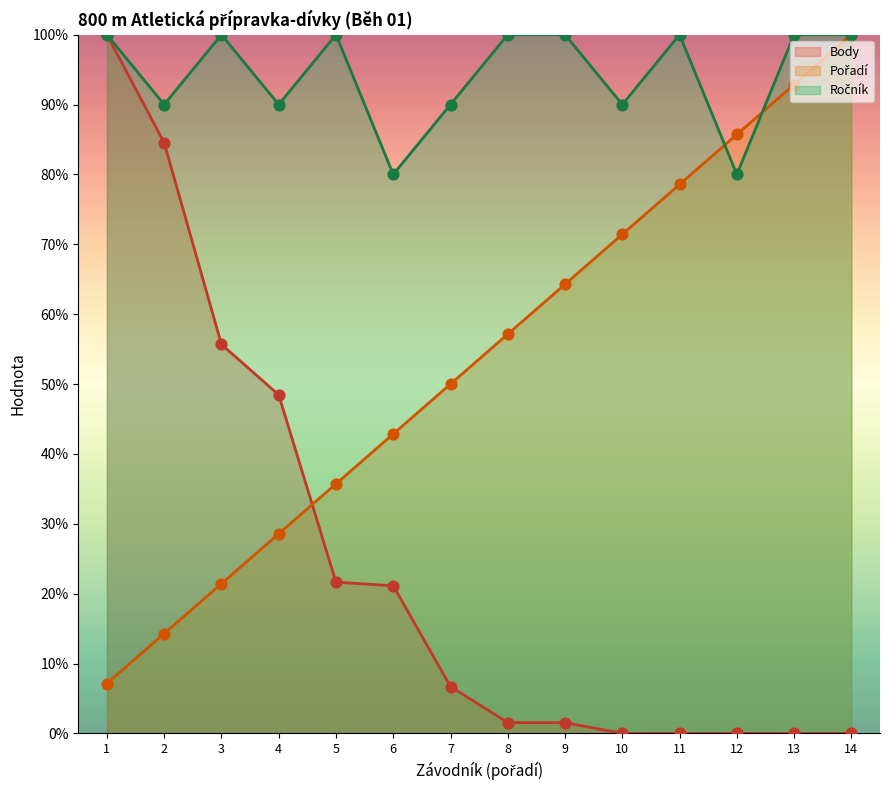

Which series reaches the maximum Y coordinate?

Body